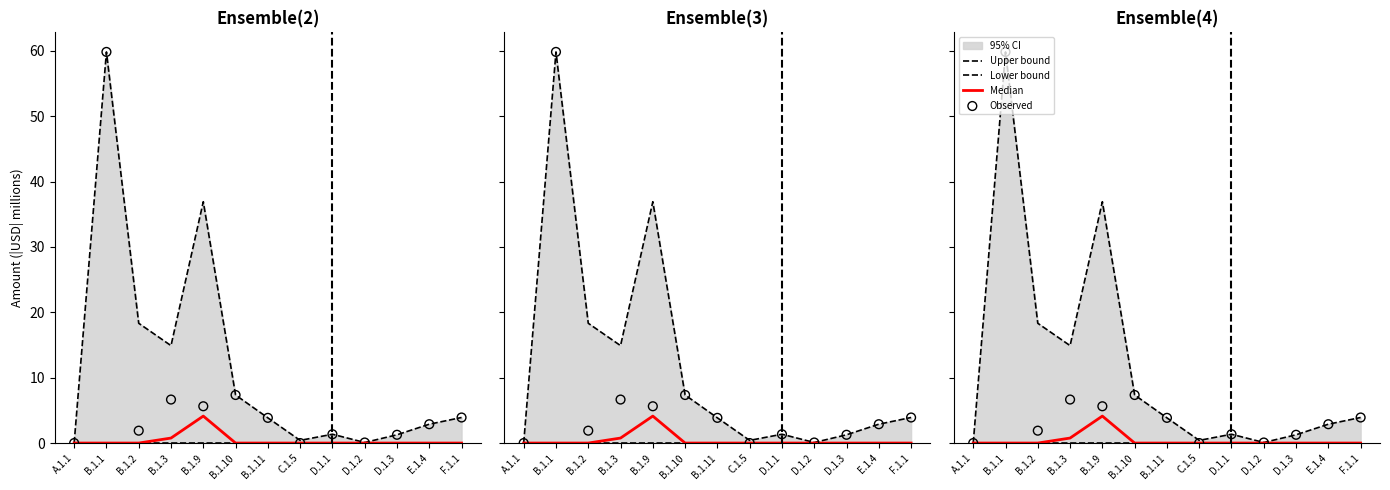

Which series contains the lowest Y value?

Upper bound